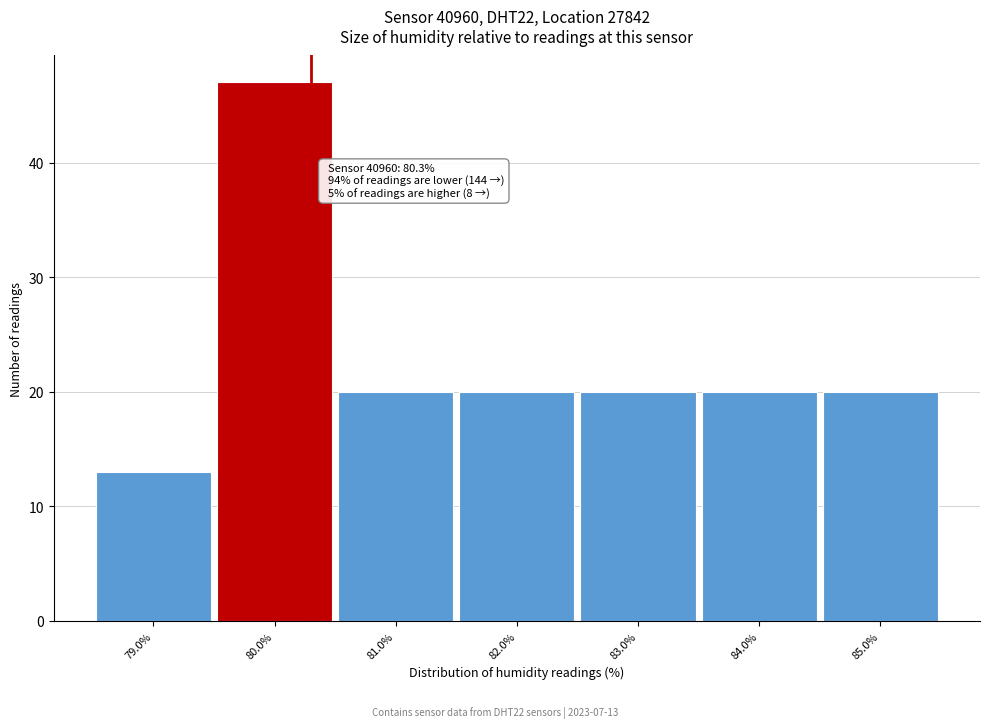

Which range on the x-axis has the tallest bar?

79.5 to 80.5